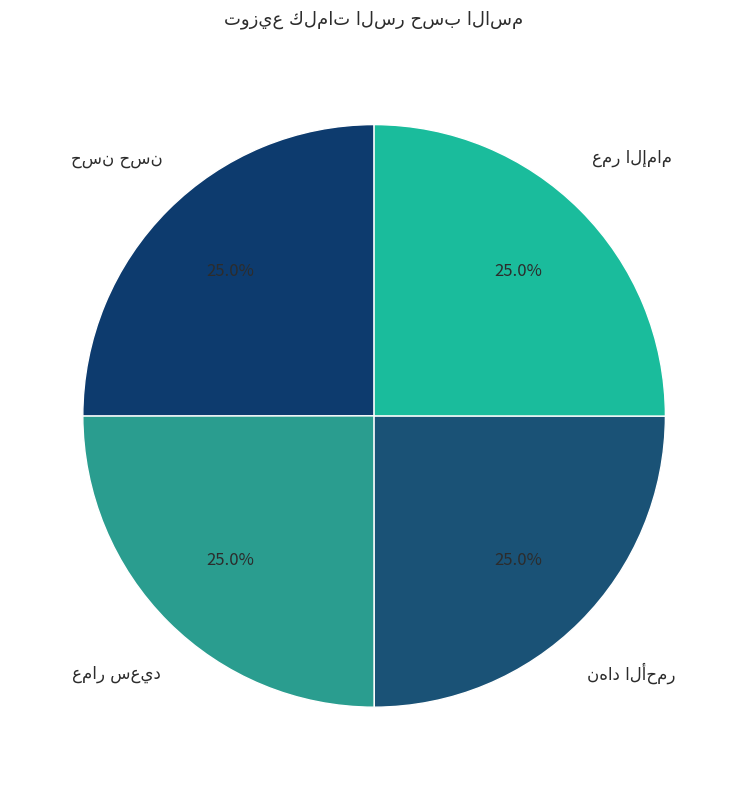

Is there any slice that represents more than half of the pie?

No